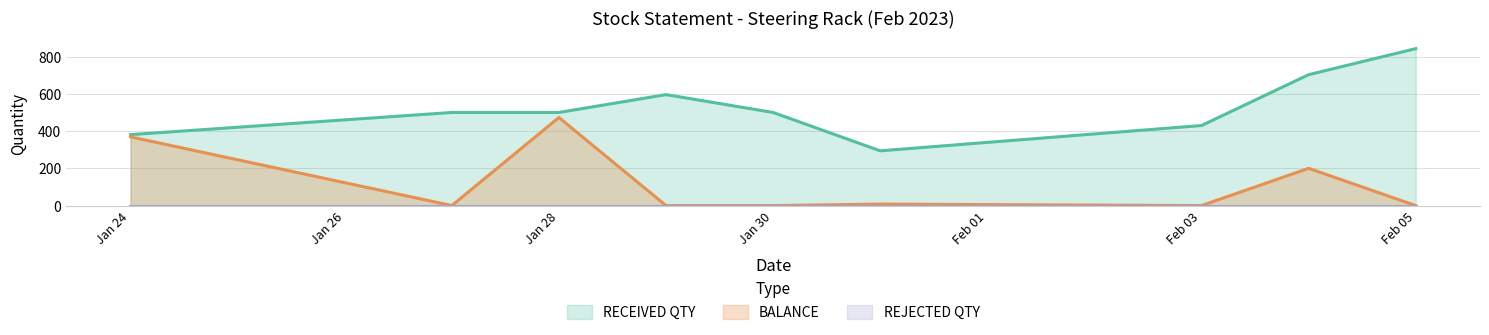

What is the difference between the maximum and minimum values in the RECEIVED QTY series?

549